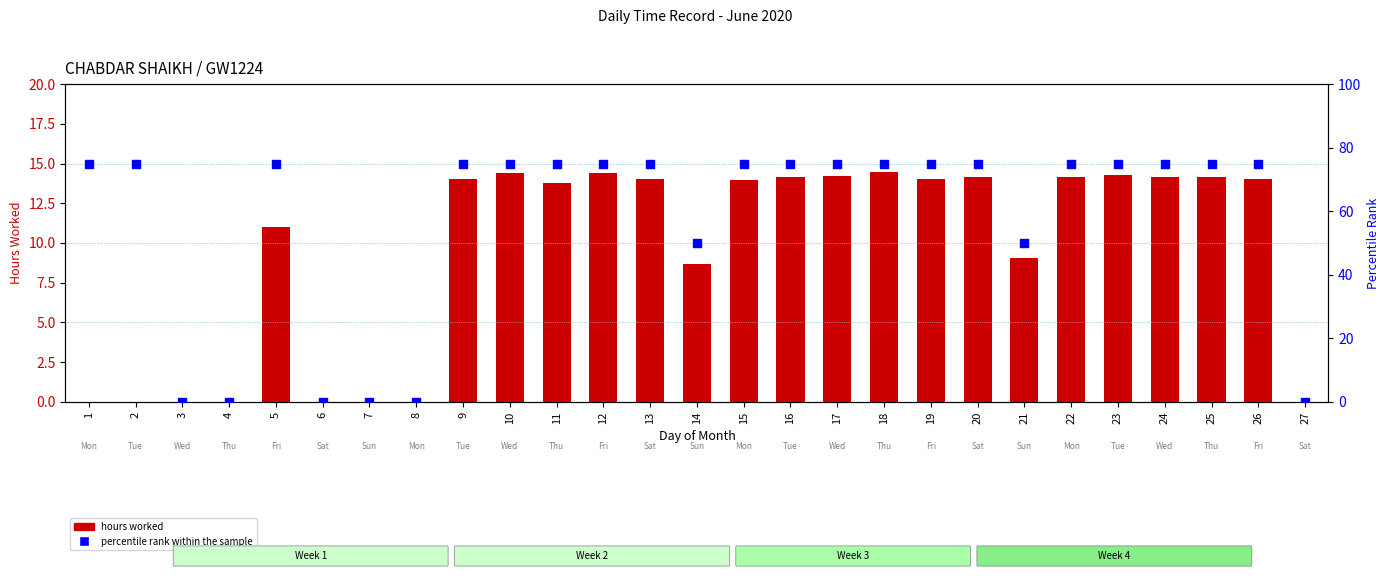

What are all the series names shown in the legend?

hours worked, percentile rank within the sample